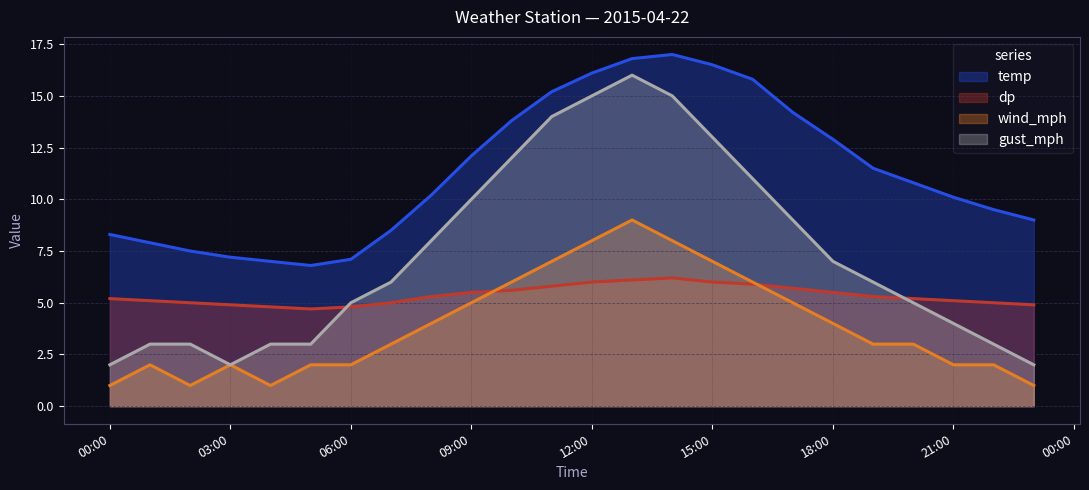

True or false: wind_mph and temp cross at least once.

False